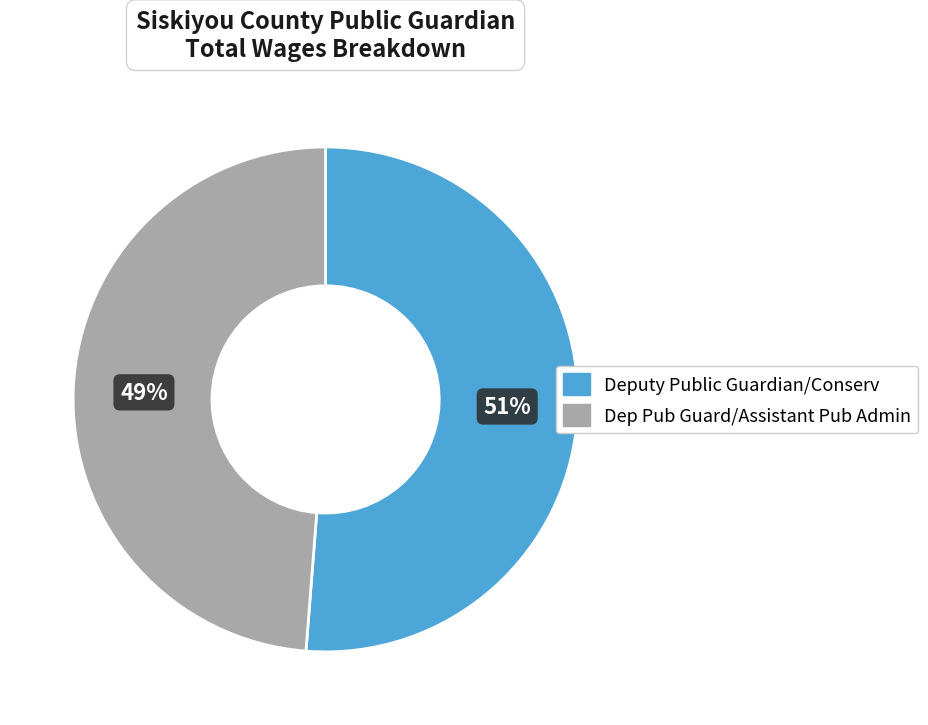

What is the largest slice in the pie chart?

Deputy Public Guardian/Conserv